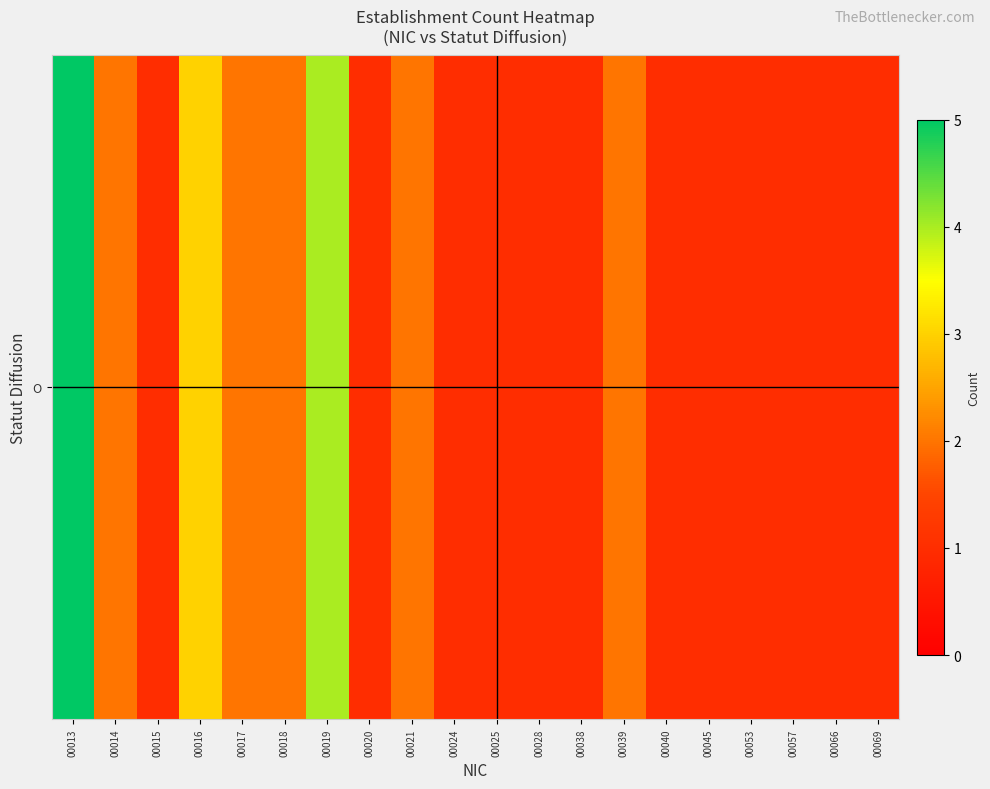

The value at 00038 is 1. True or false?

True